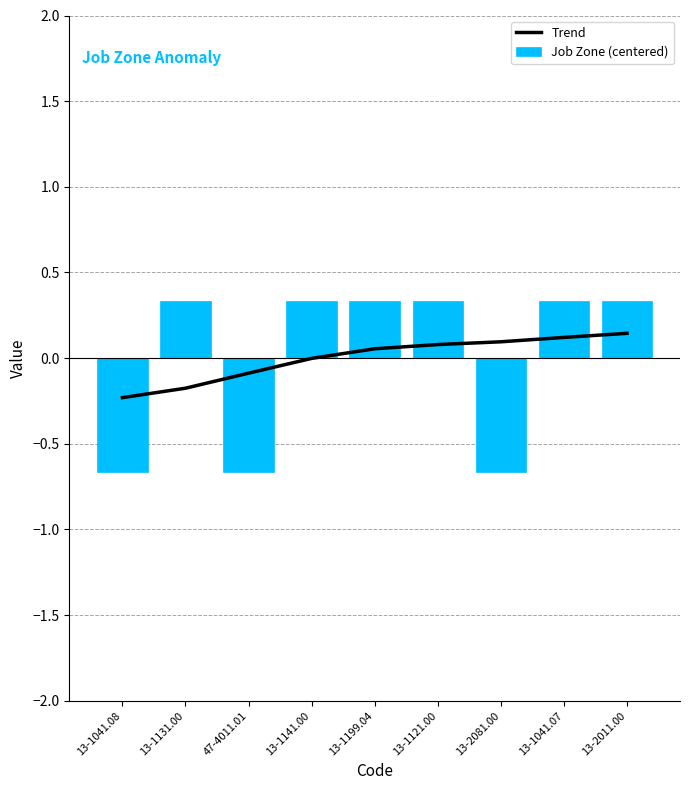

The value of Job Zone (centered) at 13-2011.00 is 0.5. True or false?

False